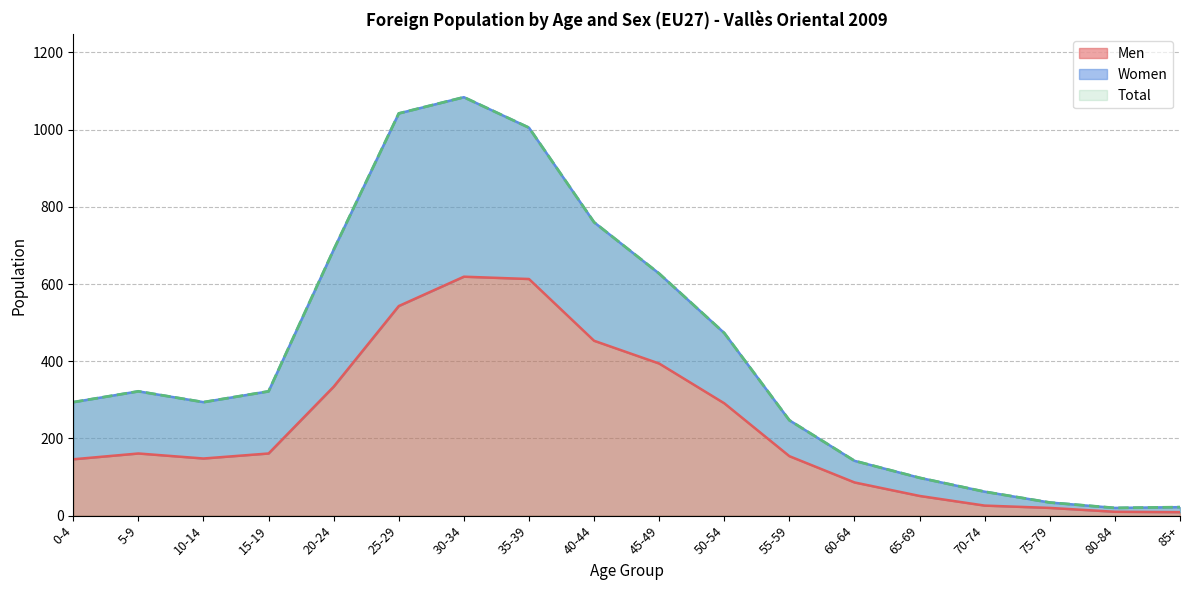

What is the maximum value for Men?

619